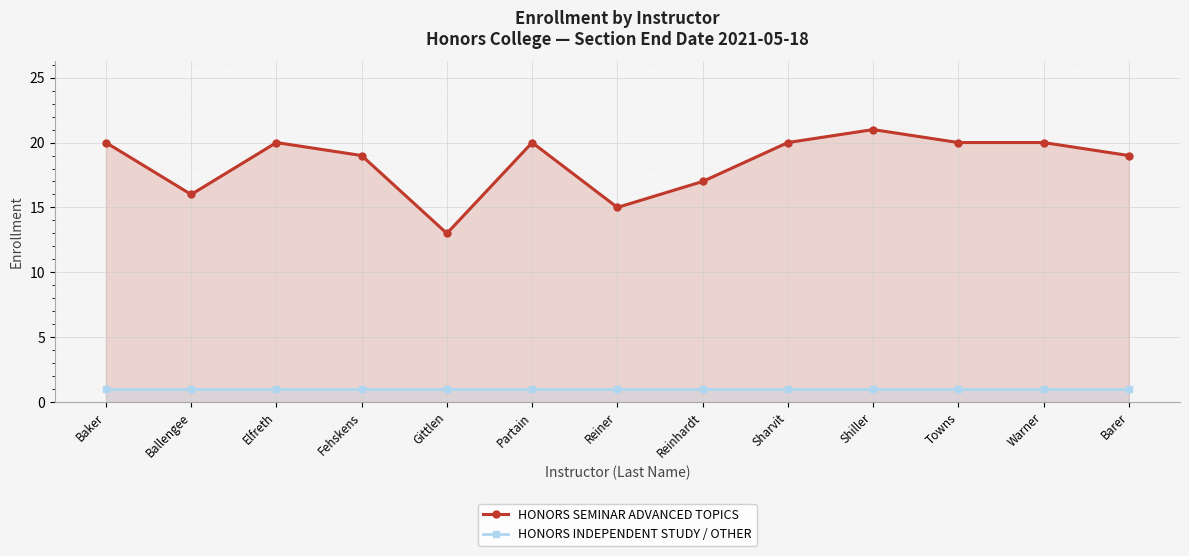

Rank the categories by HONORS SEMINAR ADVANCED TOPICS value from lowest to highest.

Gittlen, Reiner, Ballengee, Reinhardt, Fehskens, Barer, Baker, Elfreth, Partain, Sharvit, Towns, Warner, Shiller